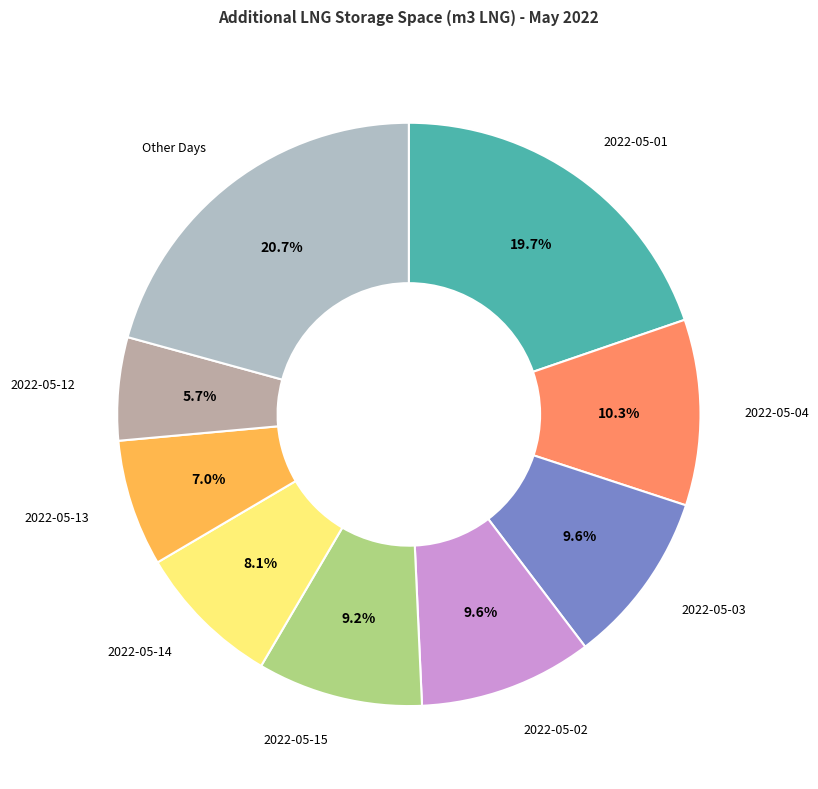

Is there a majority slice in this chart?

No